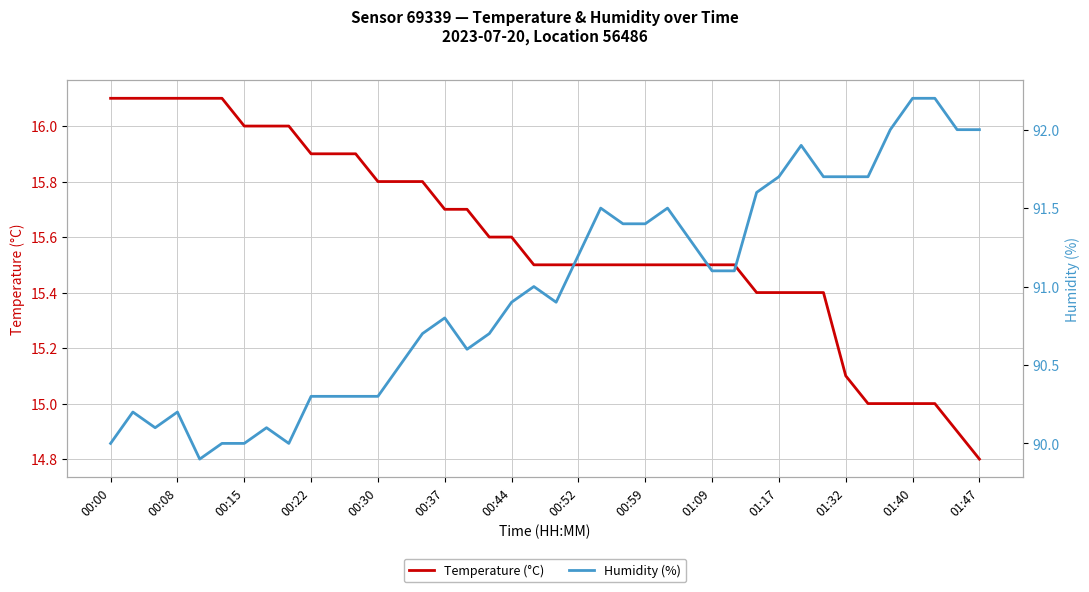

Reading left to right, what are all the values shown in this chart?

Temperature (°C): 16.1	16.1	16.1	16.1	16.1	16.1	16.0	16.0	16.0	15.9	15.9	15.9	15.8	15.8	15.8	15.7	15.7	15.6	15.6	15.5	15.5	15.5	15.5	15.5	15.5	15.5	15.5	15.5	15.5	15.4	15.4	15.4	15.4	15.1	15.0	15.0	15.0	15.0	14.9	14.8
Humidity (%): 90.0	90.2	90.1	90.2	89.9	90.0	90.0	90.1	90.0	90.3	90.3	90.3	90.3	90.5	90.7	90.8	90.6	90.7	90.9	91.0	90.9	91.2	91.5	91.4	91.4	91.5	91.3	91.1	91.1	91.6	91.7	91.9	91.7	91.7	91.7	92.0	92.2	92.2	92.0	92.0